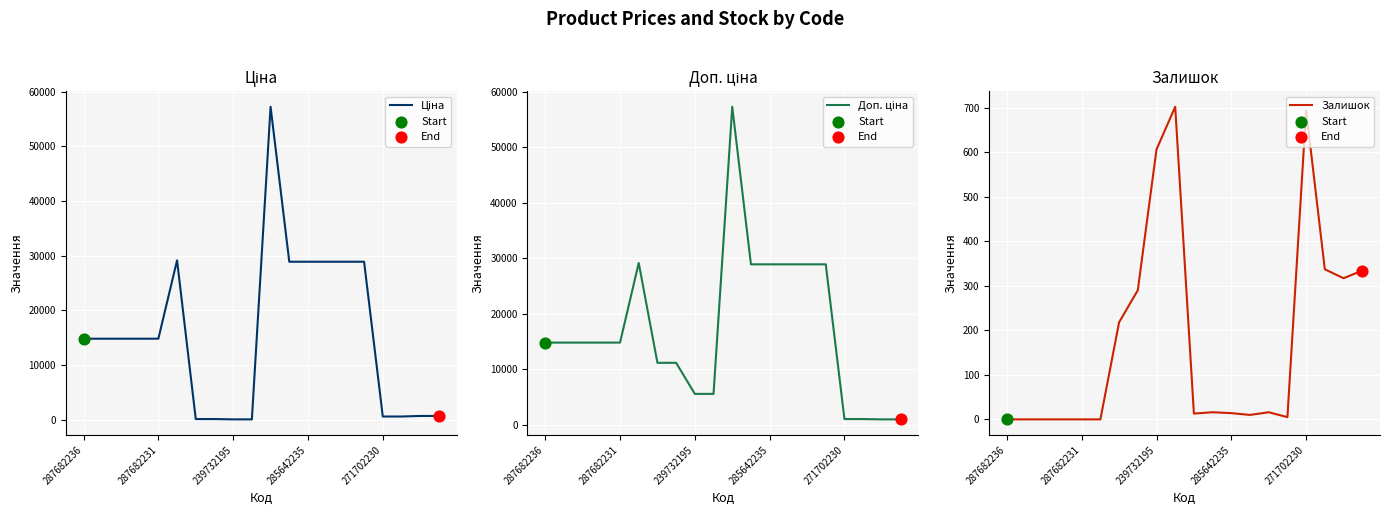

Which series has the largest Y range (max minus min)?

Ціна